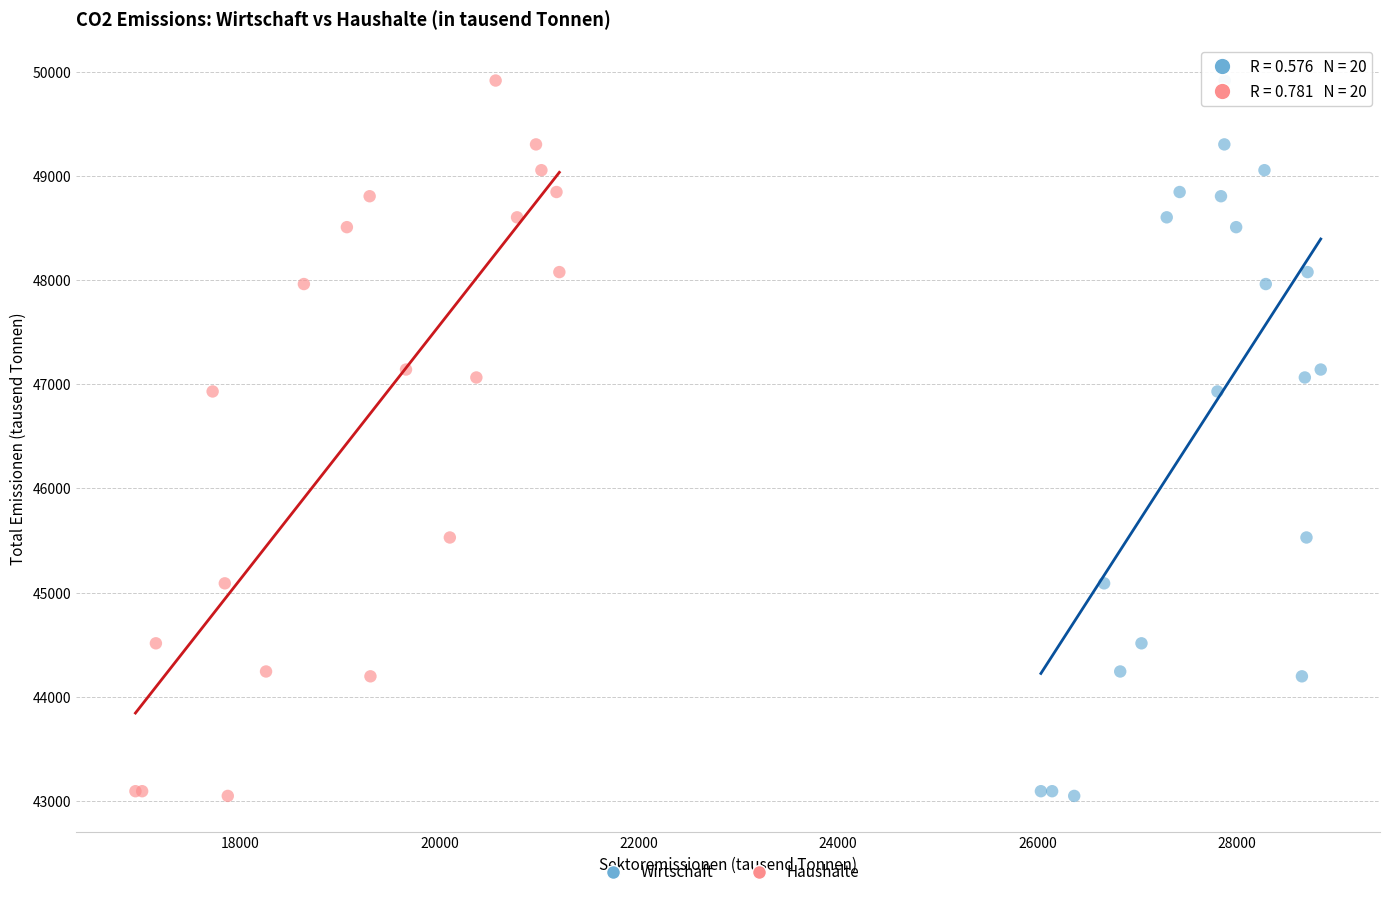

What are all the series names shown in the legend?

Wirtschaft, Haushalte